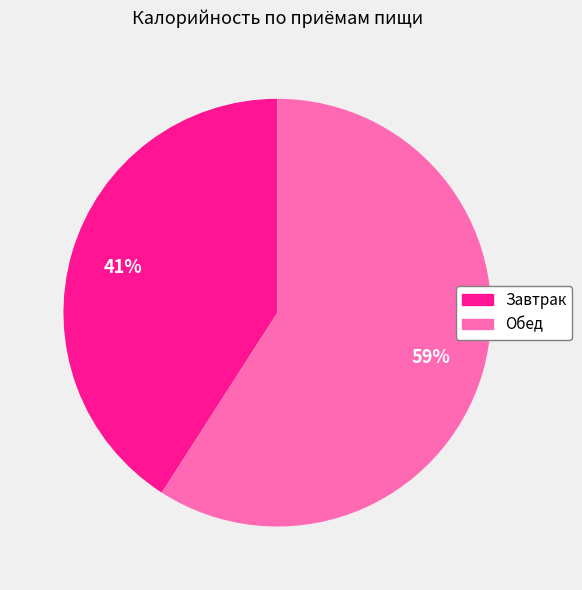

Combined, do Завтрак and Обед account for over 50%?

Yes